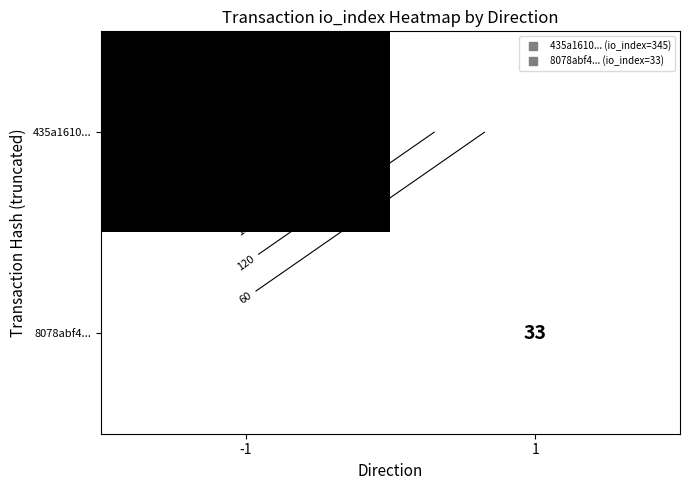

At which label is 435a1610... closest to 345?

-1